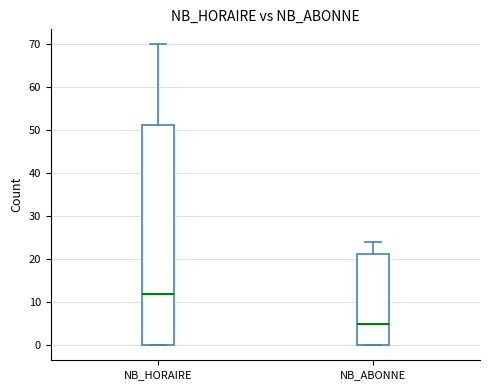

Reading left to right, read every box against the y-axis: the position of its median line, the range the box covers, and the ends of its whiskers. The values are not printed on the chart, so give them approximately, as read against the axis.

NB_HORAIRE: median 12, box 0 to 51, whiskers 0 to 70
NB_ABONNE: median 5, box 0 to 21, whiskers 0 to 24